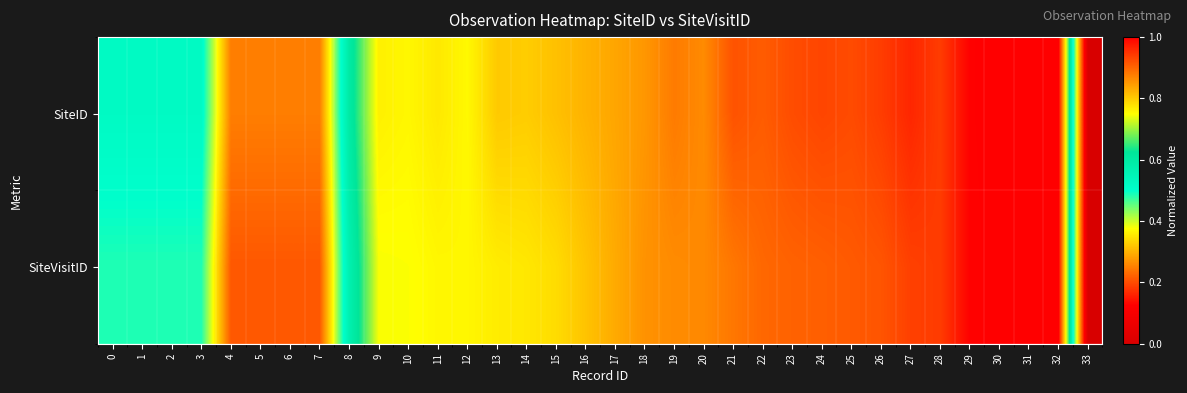

At how many categories does at least one series exceed 0?

33